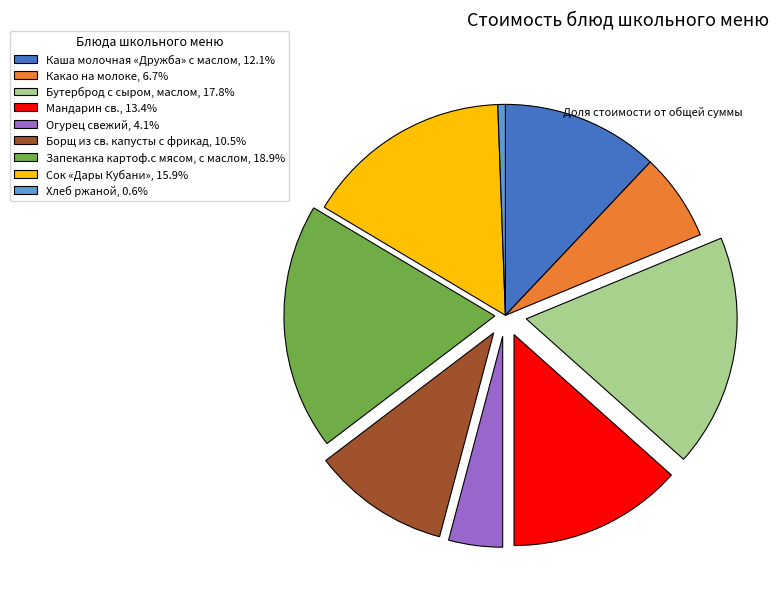

Which slice is the smallest?

Хлеб ржаной